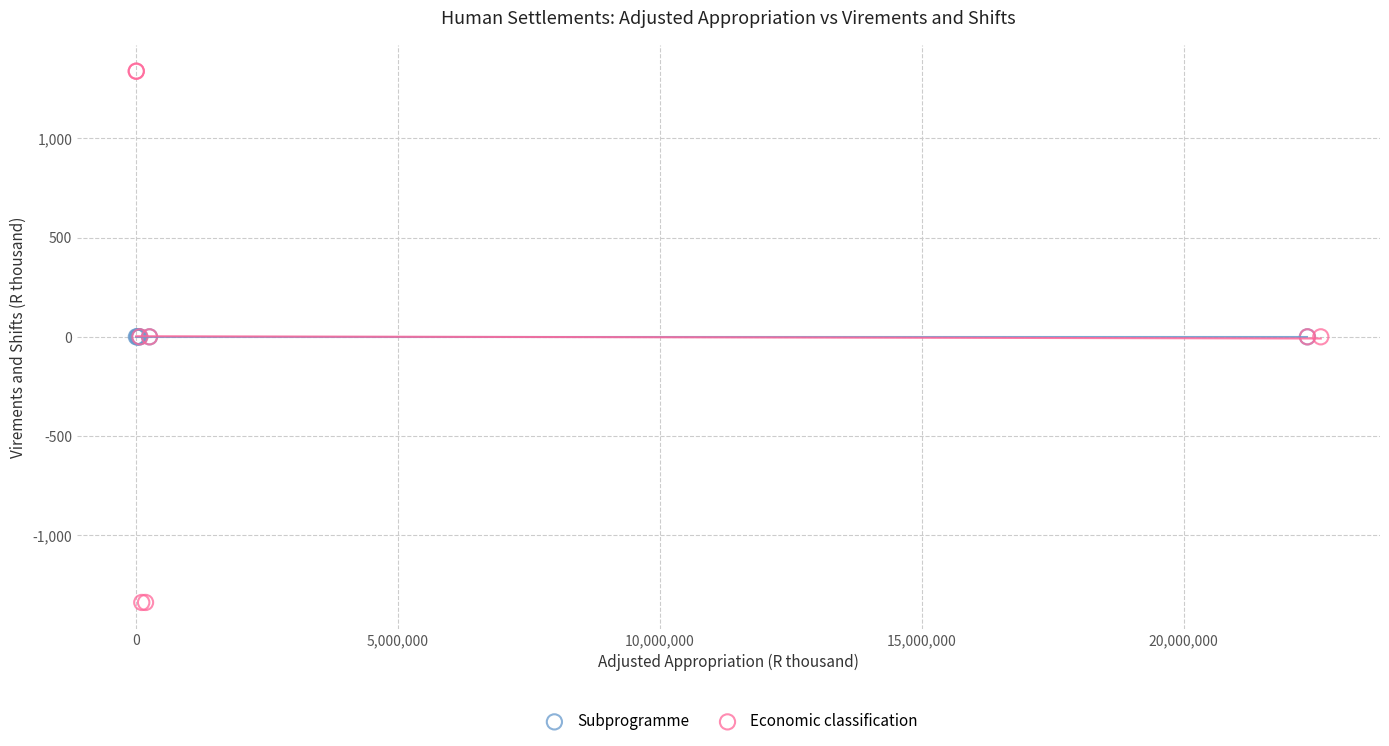

Which series contains the lowest Y value?

Economic classification